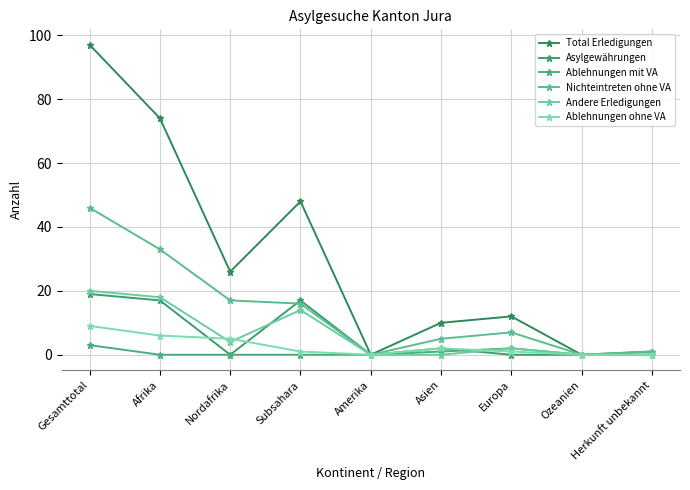

Where is the first local minimum for Andere Erledigungen?

Nordafrika